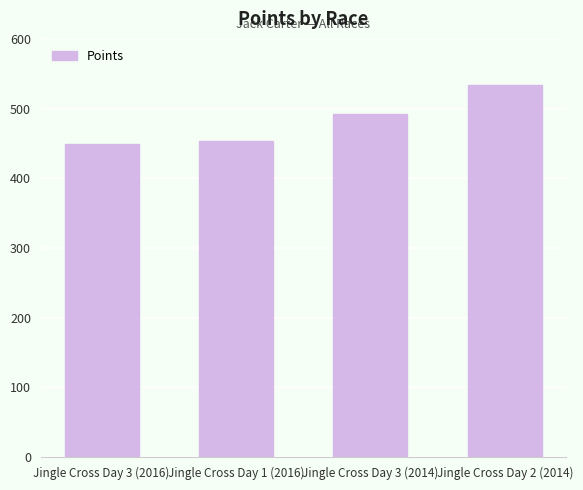

What is the difference between the maximum and second lowest values?

79.6